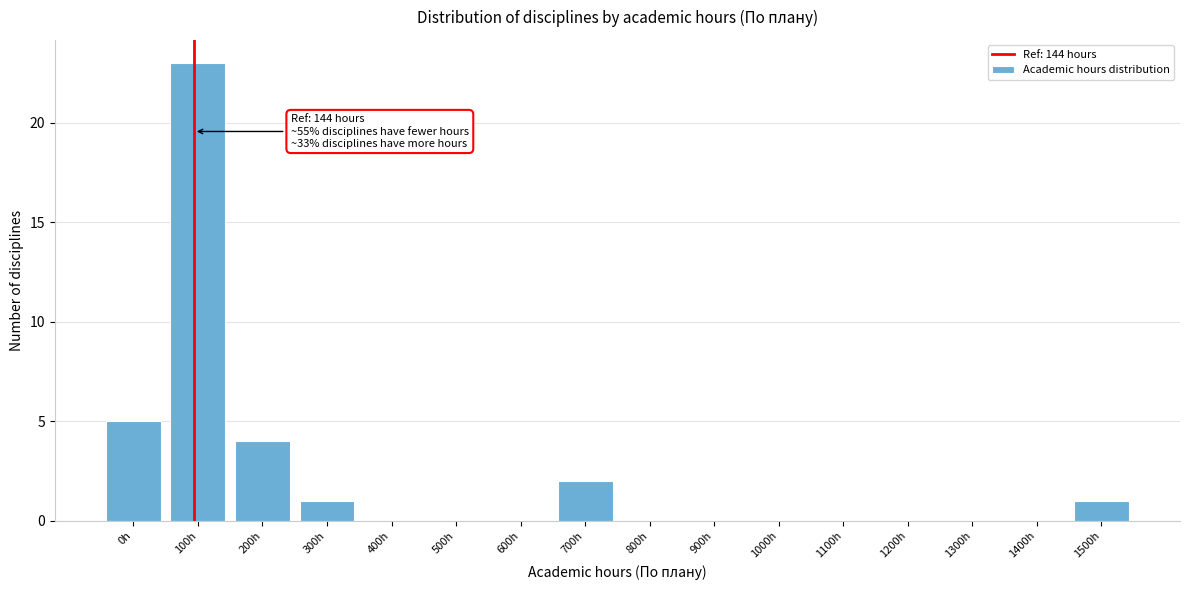

Reading left to right, transcribe all the data shown in this chart.

0h=5	100h=23	200h=4	300h=1	400h=0	500h=0	600h=0	700h=2	800h=0	900h=0	1000h=0	1100h=0	1200h=0	1300h=0	1400h=0	1500h=1